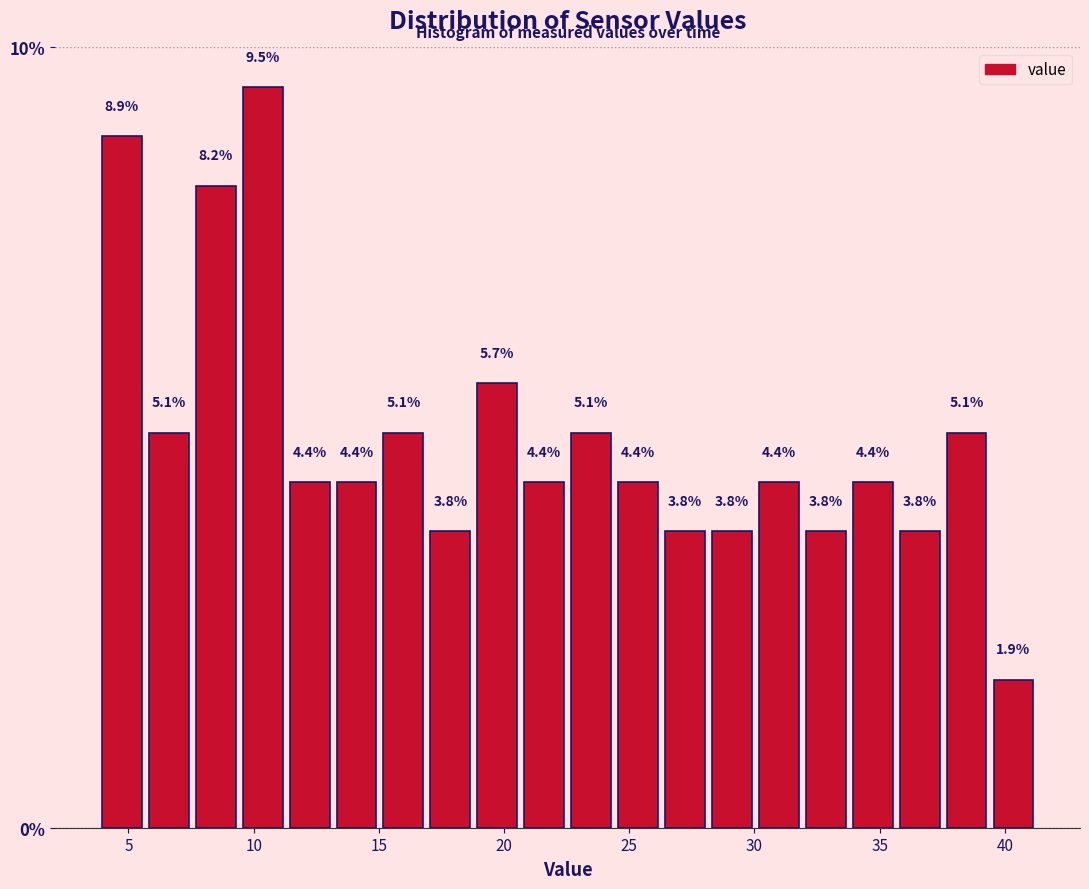

Read against the x-axis, roughly where is the centre of the tallest bar?

10.5